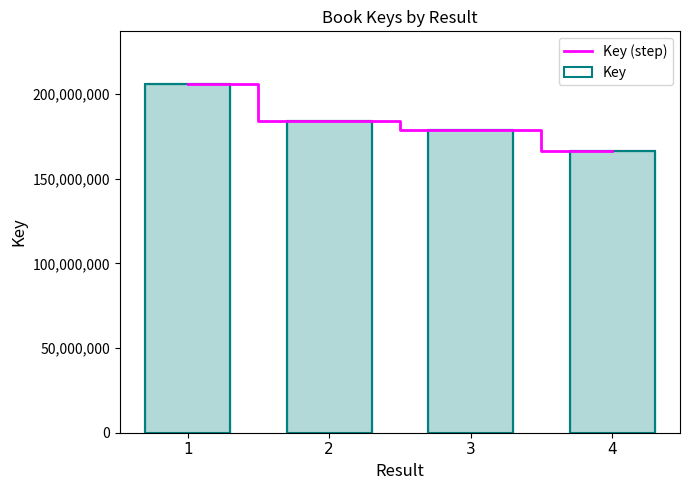

Count the number of categories in the chart.

4